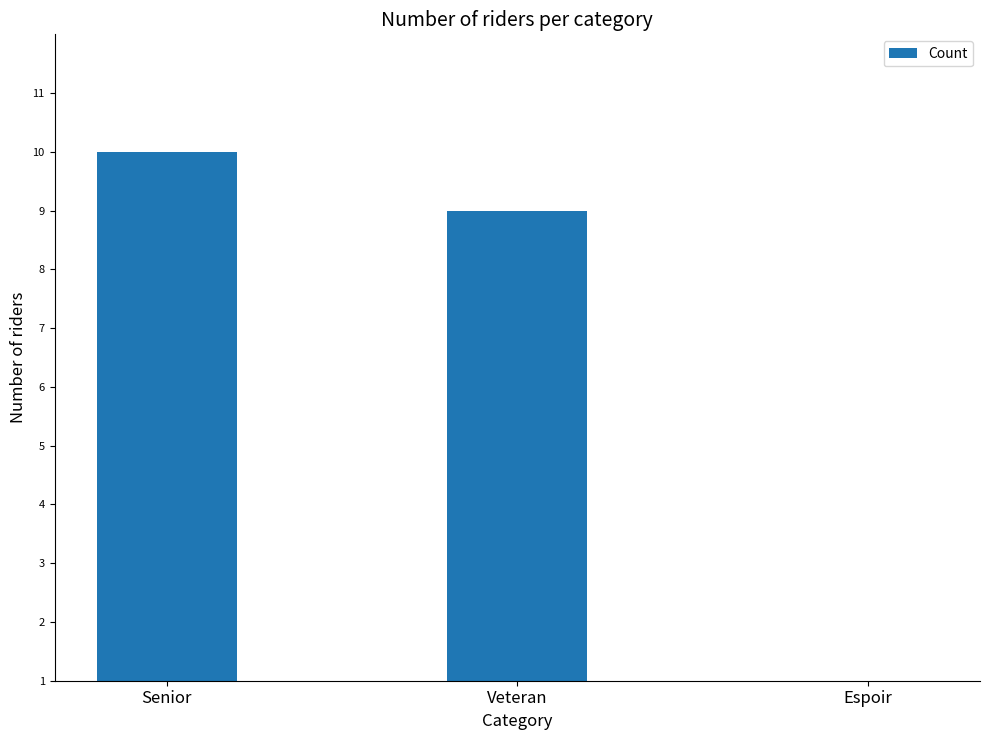

Count the number of data series in this chart.

1